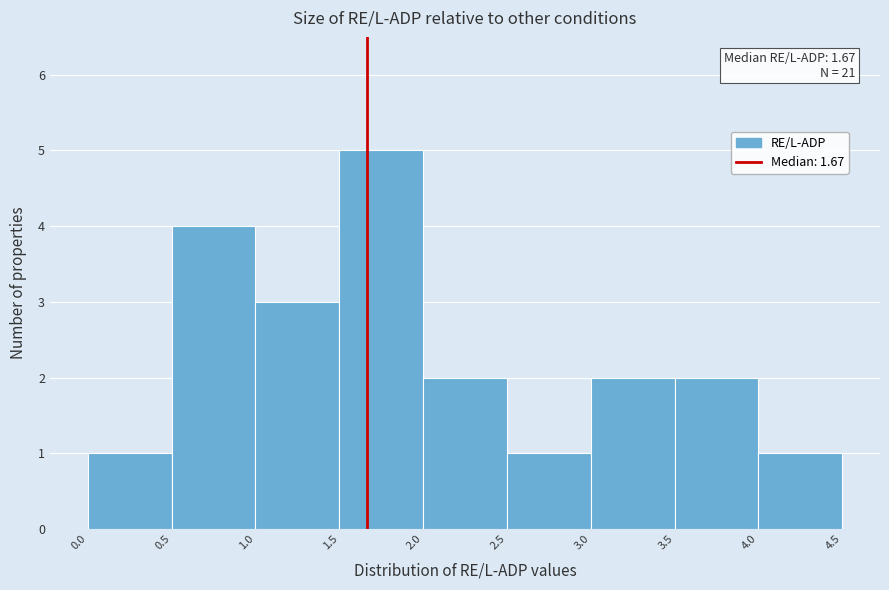

Over which range of the x-axis is the bar tallest?

1.5 to 2.0